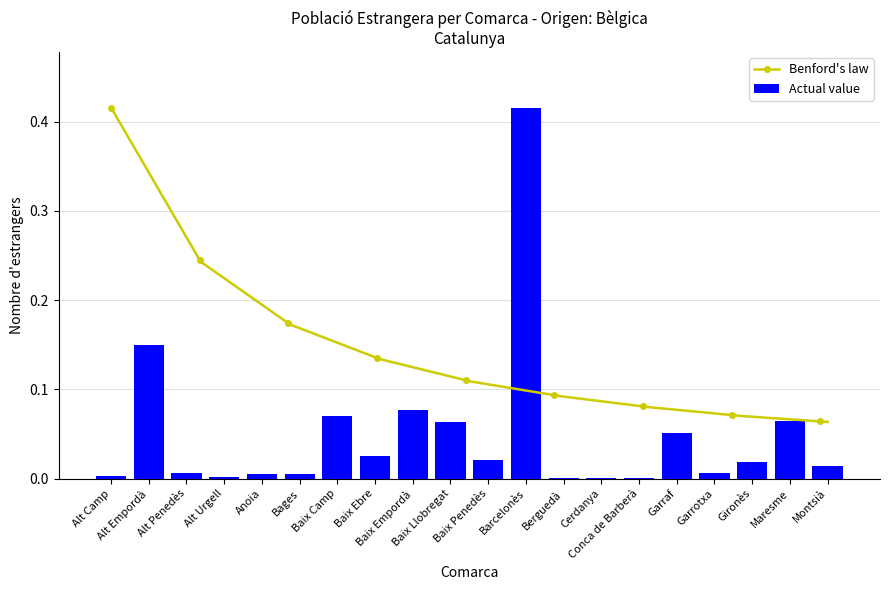

Are the bars horizontal?

No